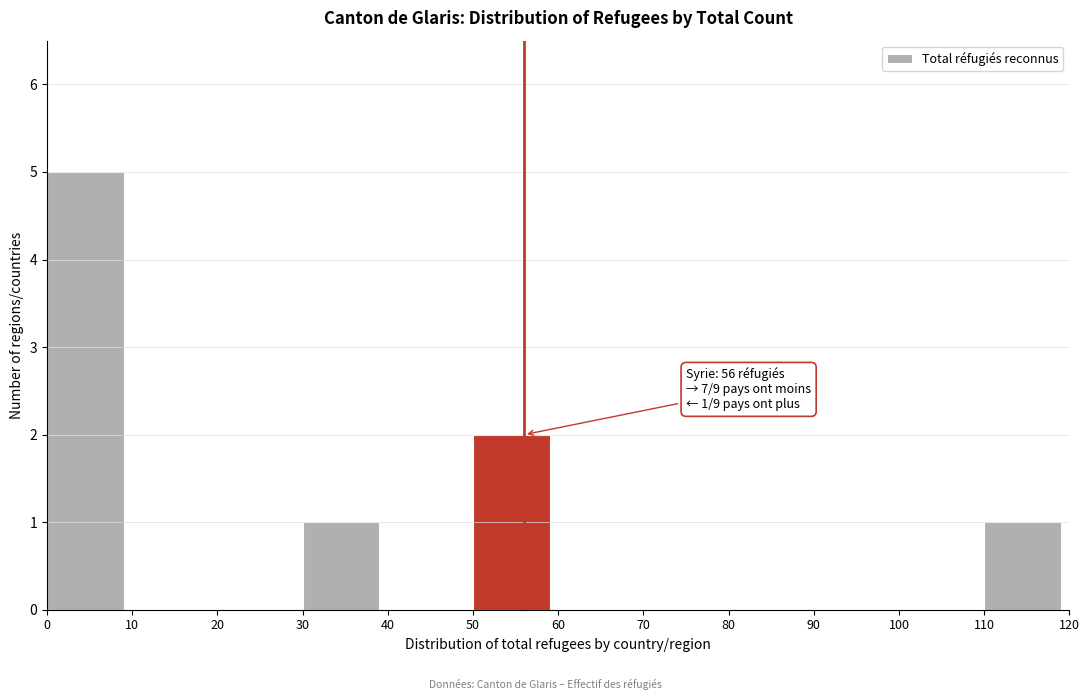

Which range on the x-axis has the tallest bar?

0 to 10